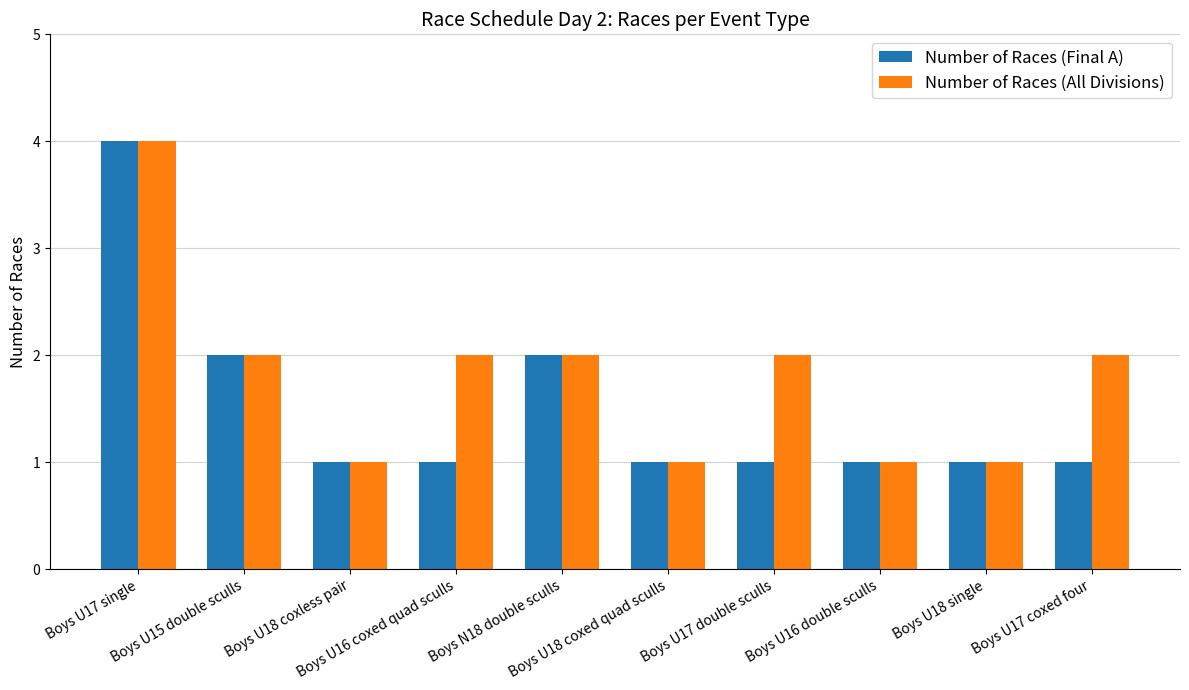

Read the Number of Races (All Divisions) value at Boys U18 coxed quad sculls.

1